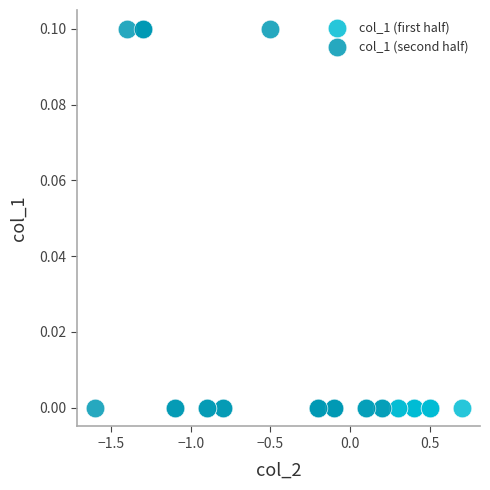

Which series contains the highest Y value?

col_1 (second half)